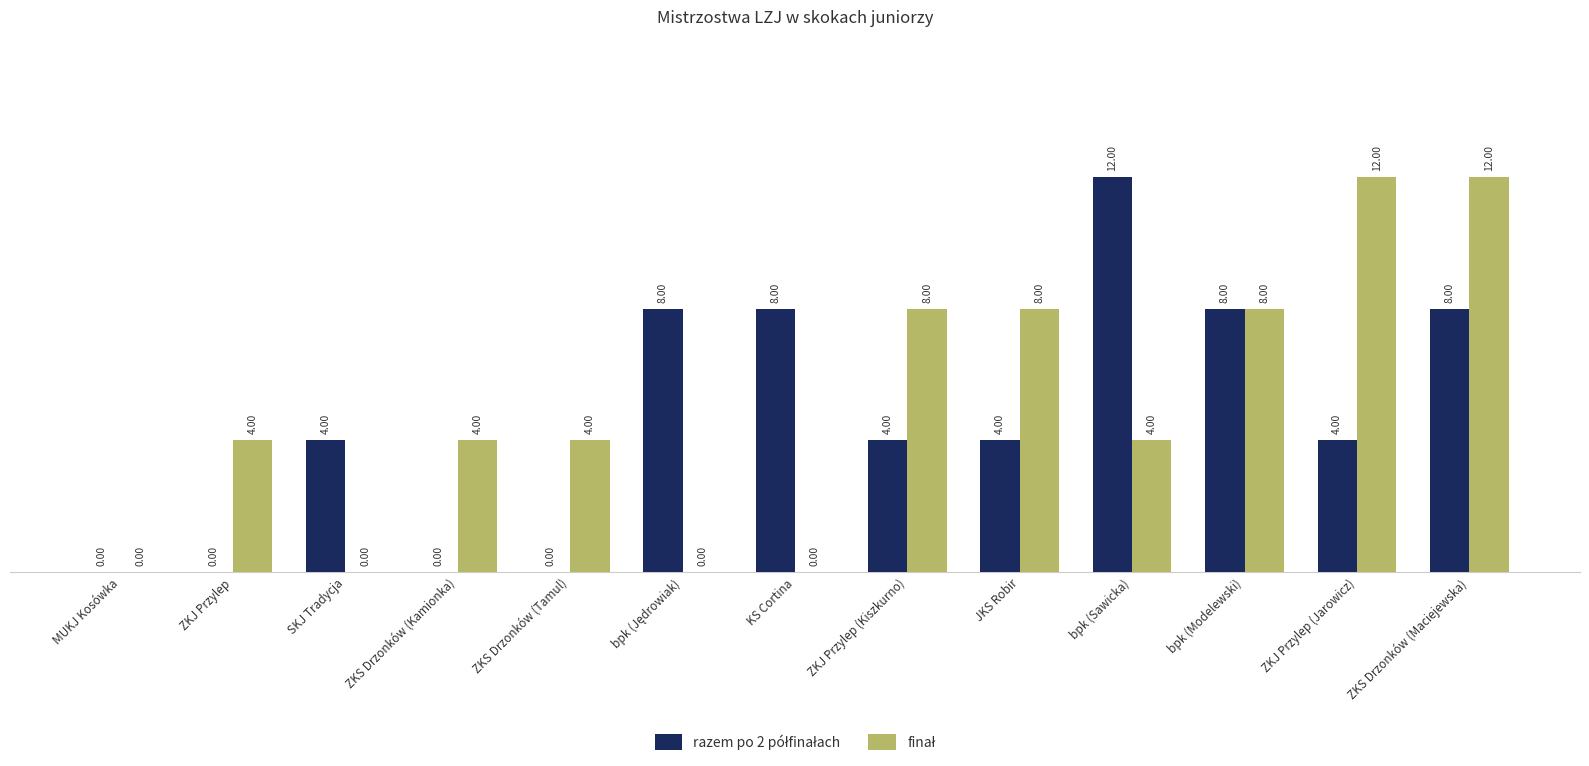

Count the number of categories in the chart.

13